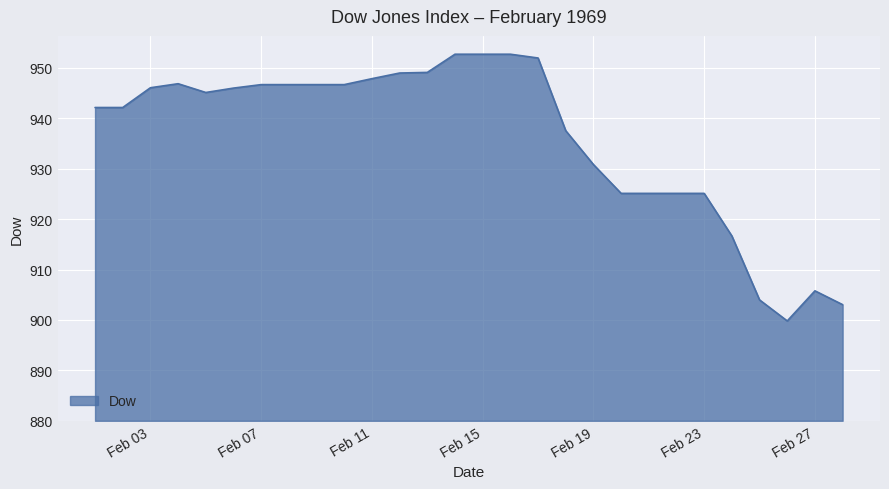

What is the smallest value displayed?

899.8